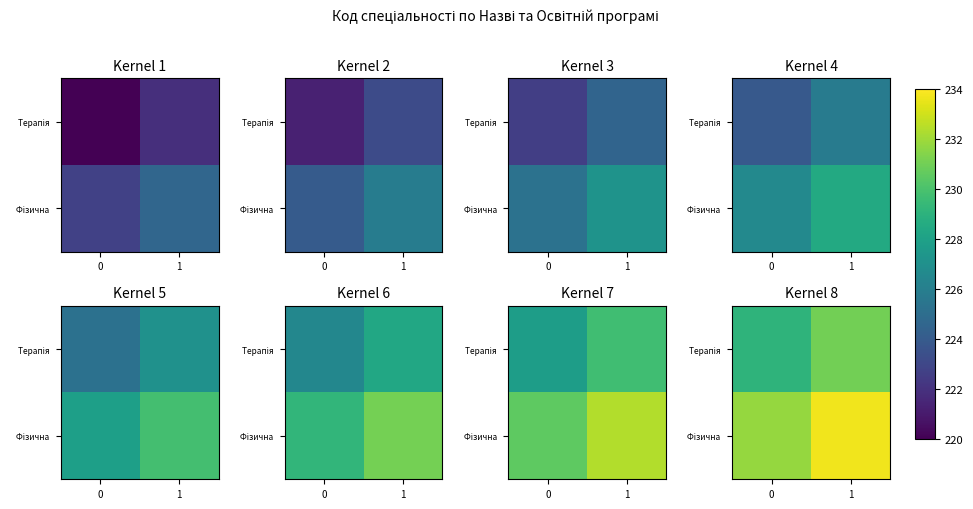

List the series in order of their overall mean, highest first.

Фізична, Терапія